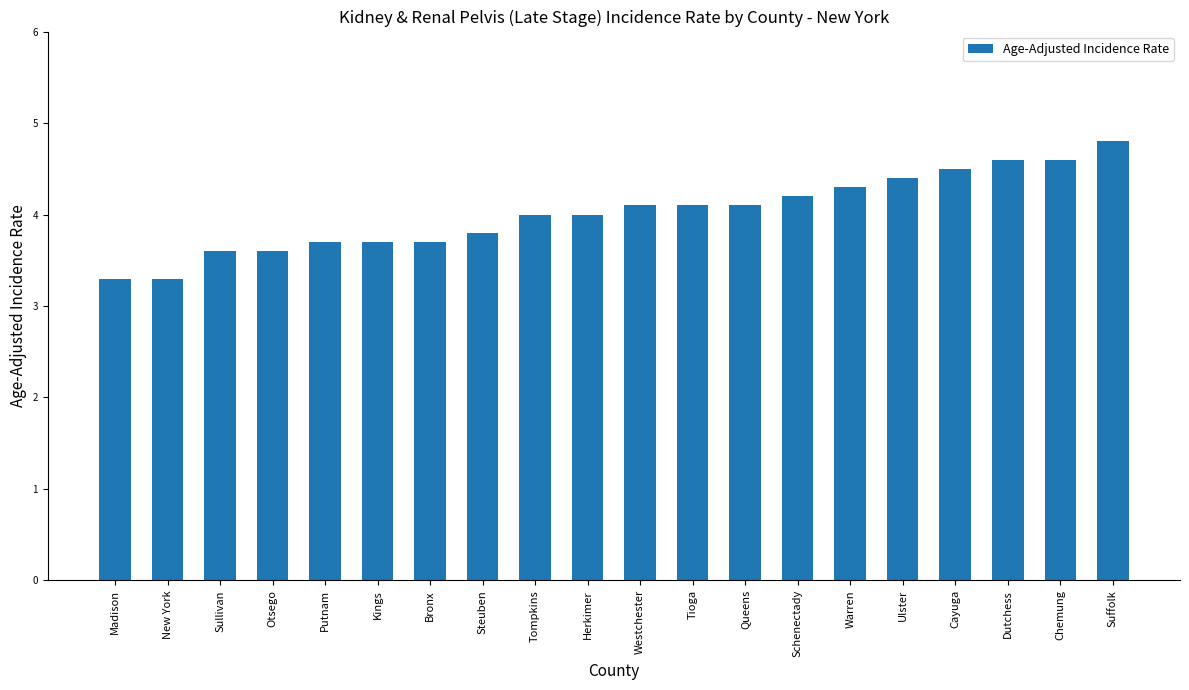

True or false: the data shows 5.7 at Westchester.

False